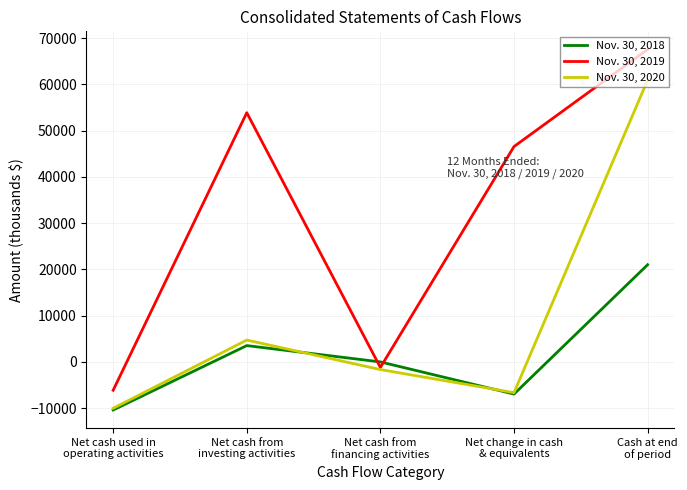

List the labels in order of Nov. 30, 2018 value, smallest first.

Net cash used in
operating activities, Net change in cash
& equivalents, Net cash from
financing activities, Net cash from
investing activities, Cash at end
of period